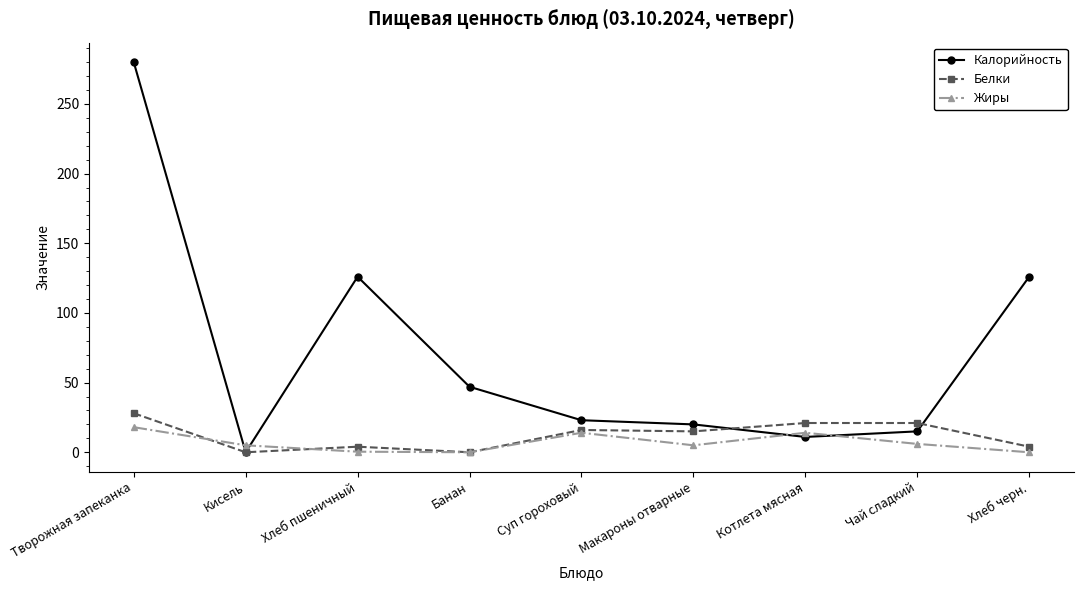

True or false: Белки has more than 1 points higher than both neighbors.

True